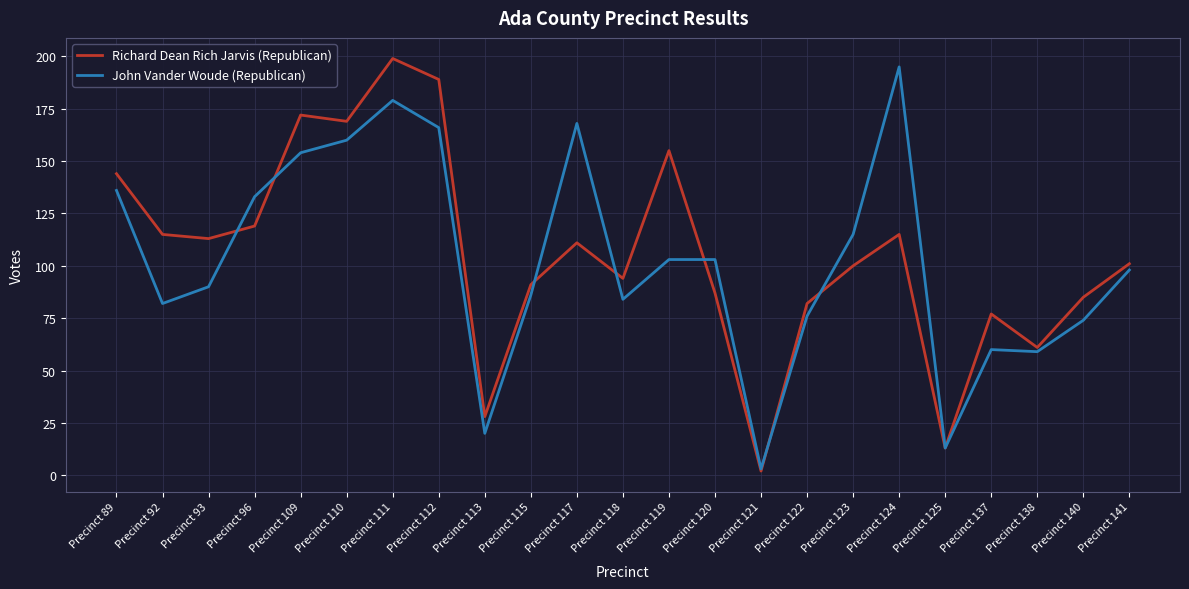

What is the difference between the maximum and minimum values in the Richard Dean Rich Jarvis (Republican) series?

197